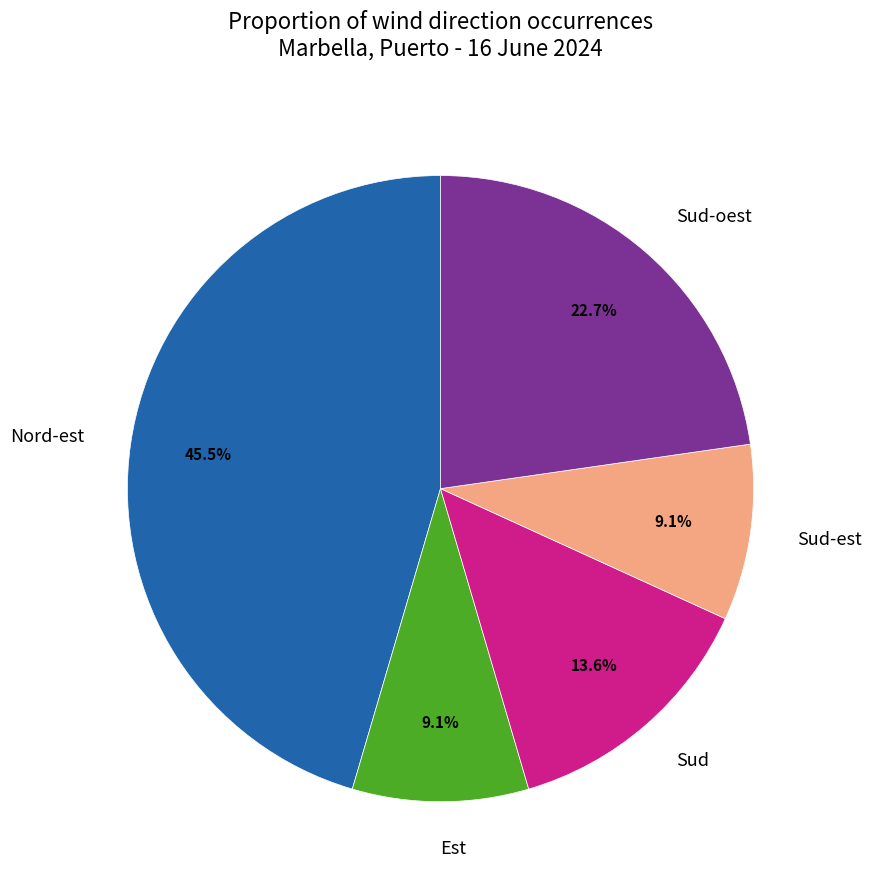

What portion of the pie excludes Sud-est?

90.9%